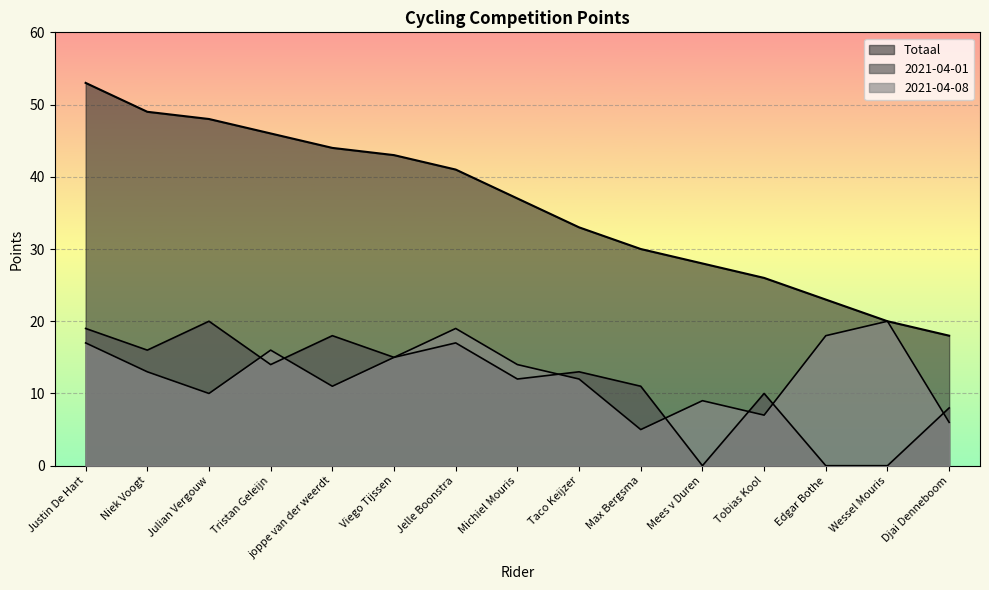

The value of Totaal at Viego Tijssen is 67. True or false?

False